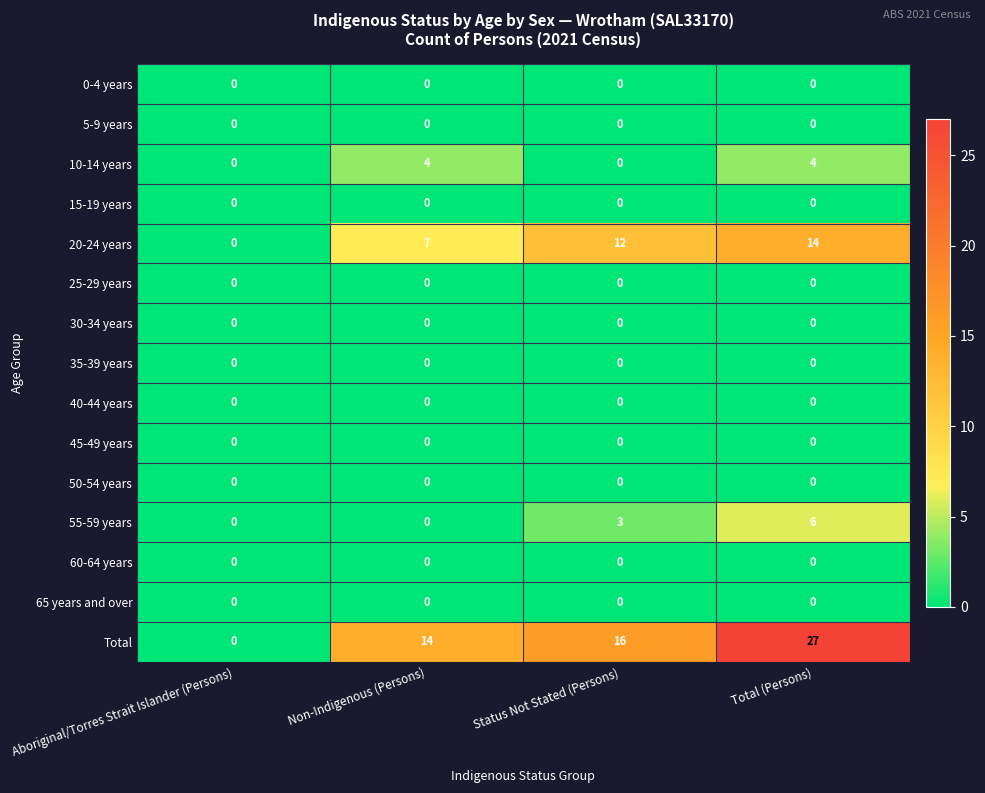

Rank the categories by 20-24 years value from lowest to highest.

Aboriginal/Torres Strait Islander (Persons), Non-Indigenous (Persons), Status Not Stated (Persons), Total (Persons)